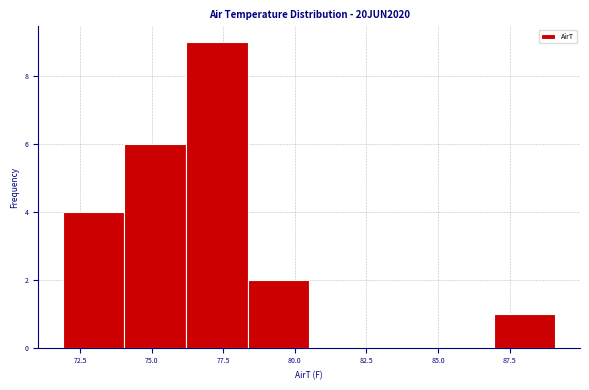

How tall is the bar that spans 86.95 to 89.10 on the x-axis? Neither the bar edges nor the heights are printed on the chart, so give them approximately, as read against the axes.

1